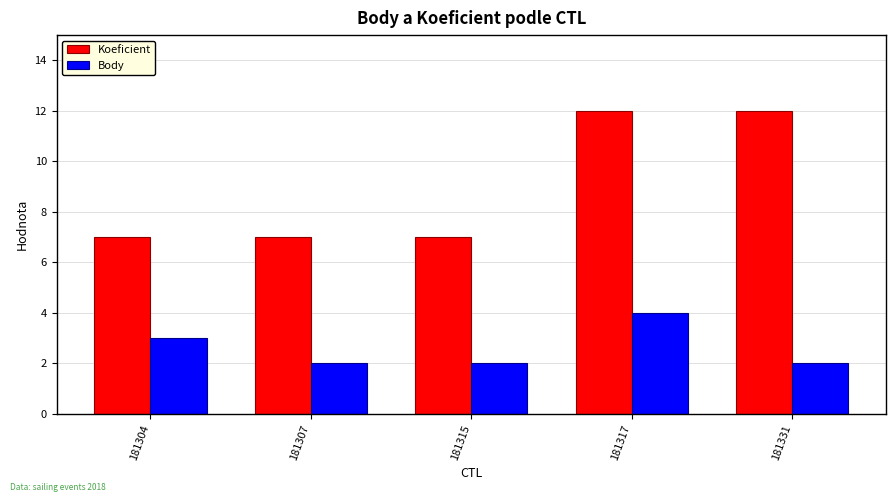

Which series has the largest total across all categories?

Koeficient